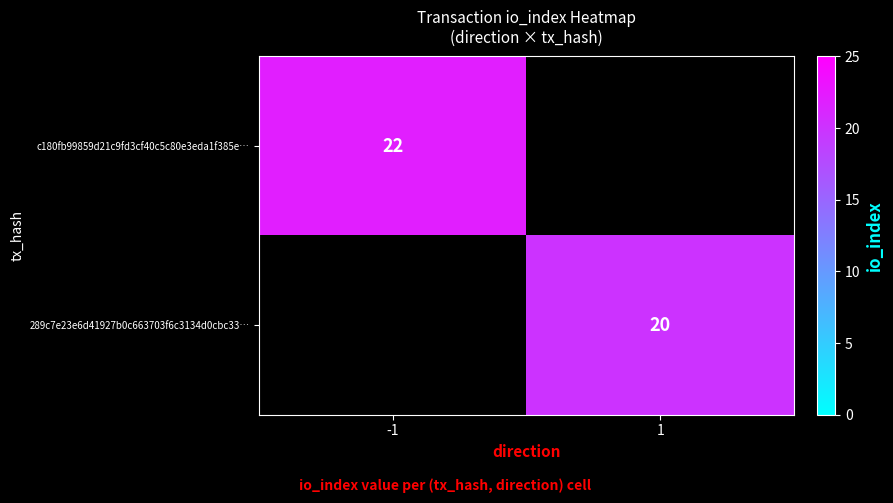

Is it true that c180fb99859d21c9fd3cf40c5c80e3eda1f385e… equals 22 at -1?

True